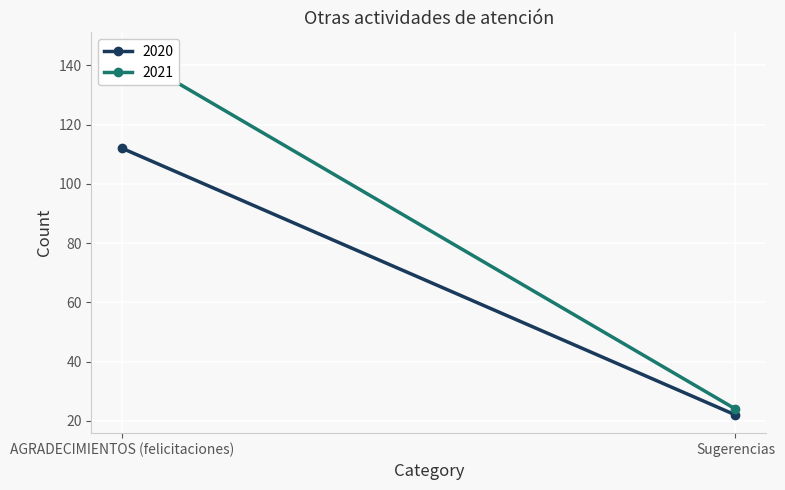

What is the label of the 1st point from the left?

AGRADECIMIENTOS (felicitaciones)